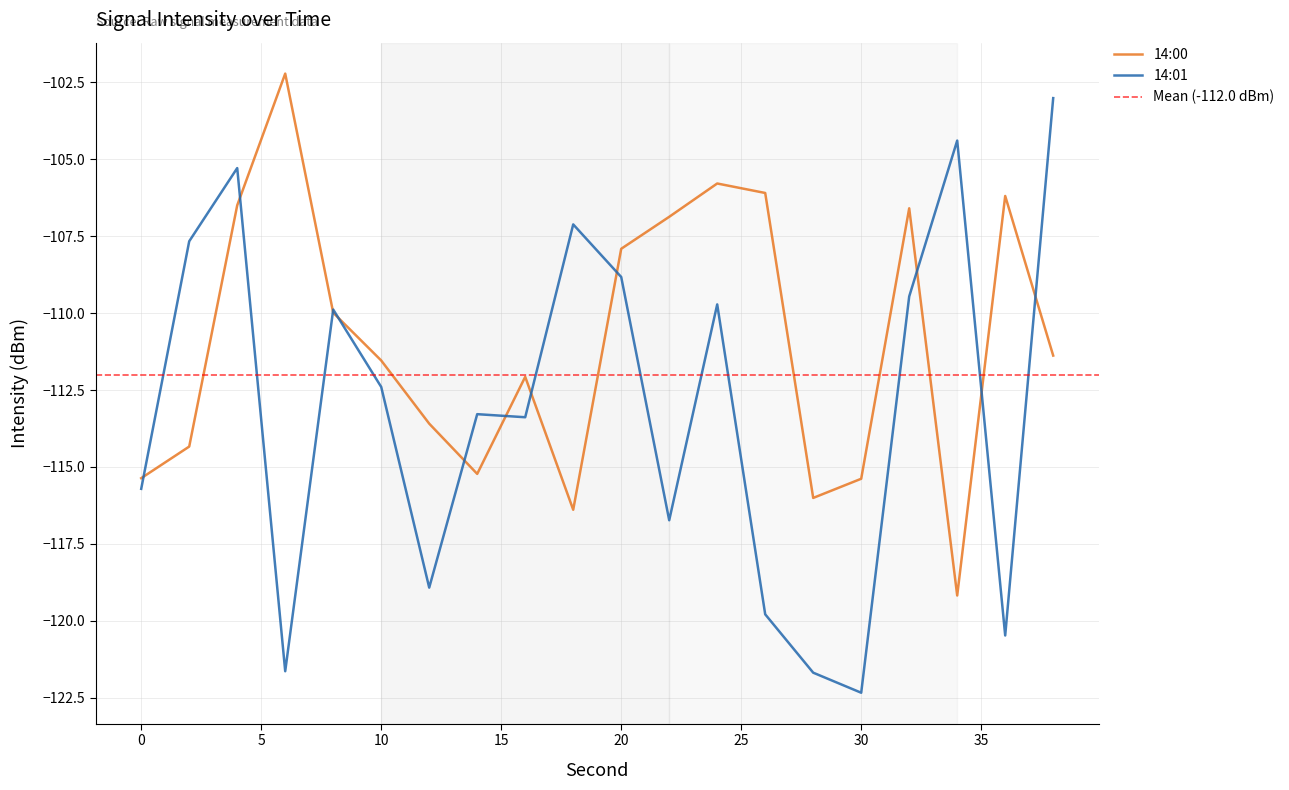

True or false: 14:01 has more than 0 interior local peaks.

True